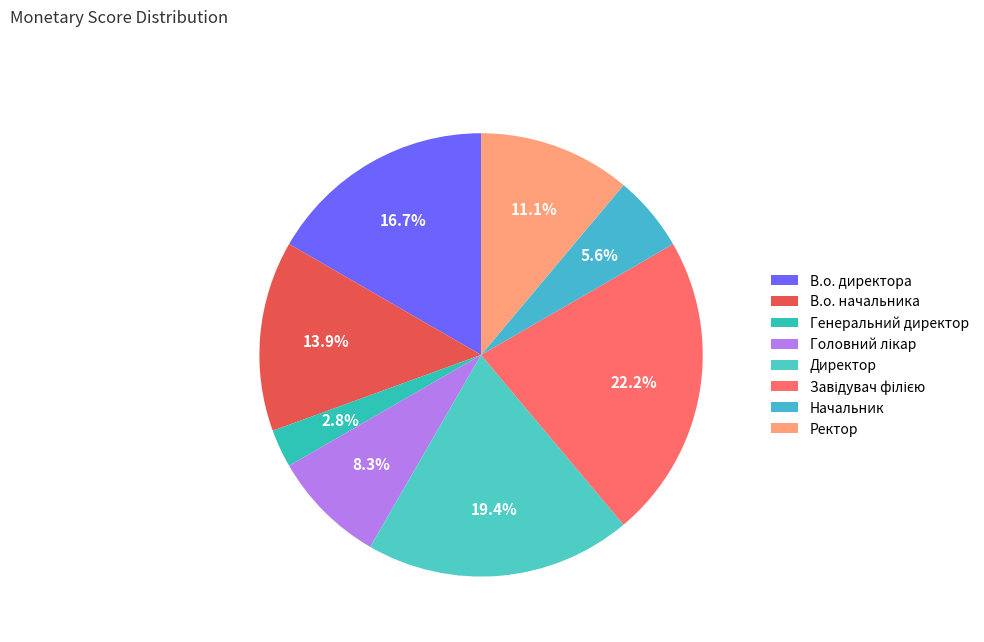

How many slices are in this pie chart?

8